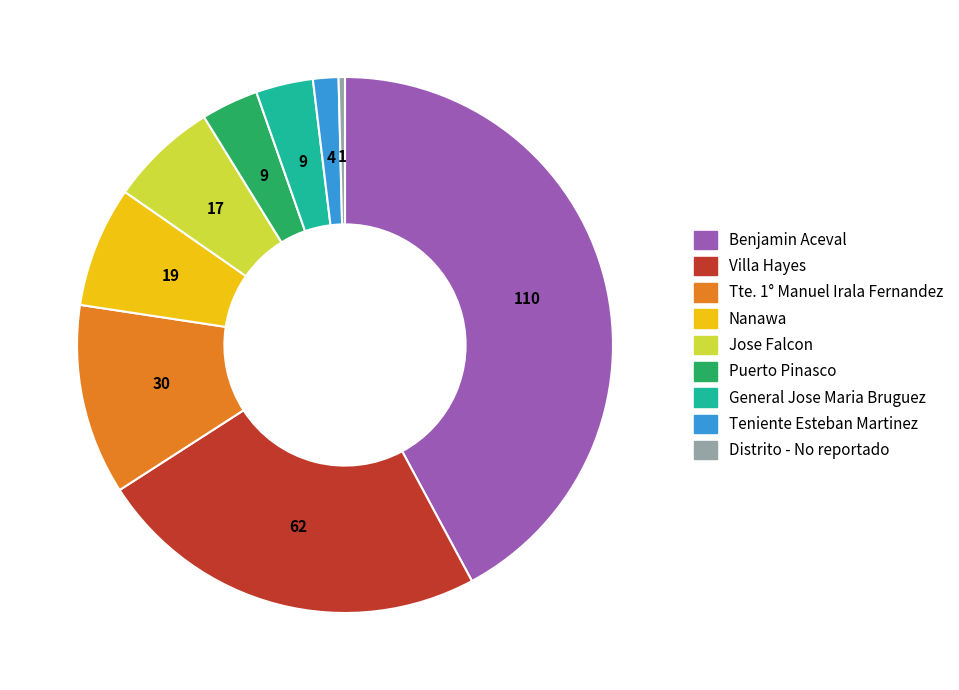

True or false: Jose Falcon accounts for 7% of the total.

True